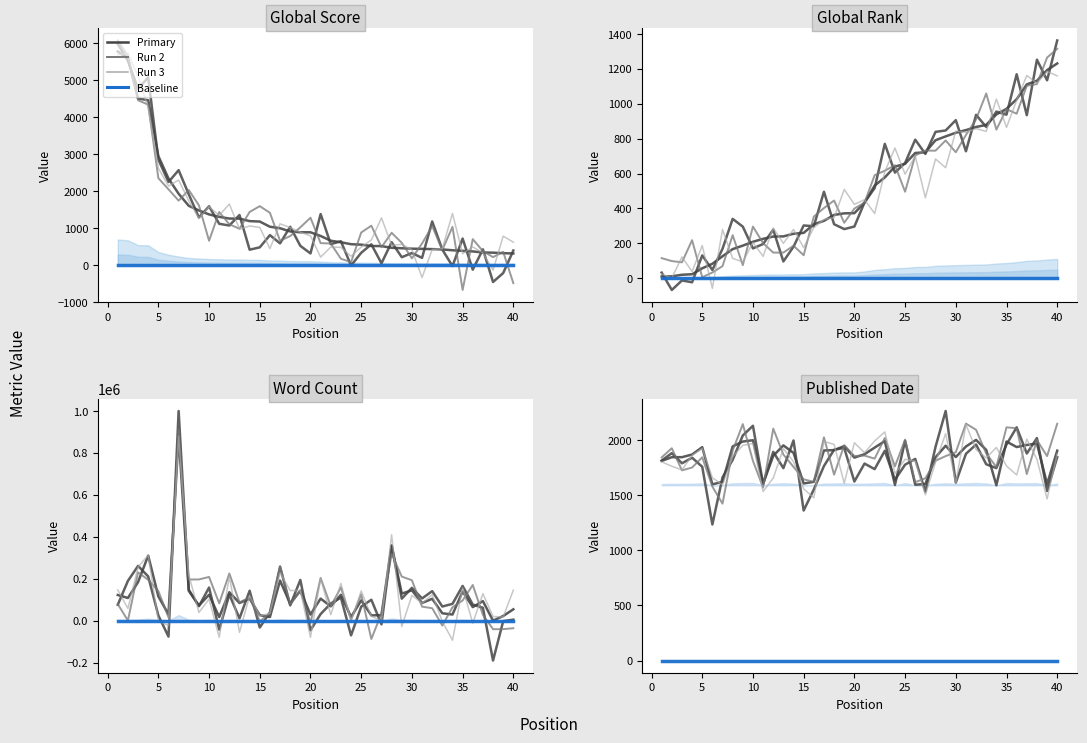

At 35, list the series in order from smallest to largest.

Global Score, Global Rank, Published Date, Word Count